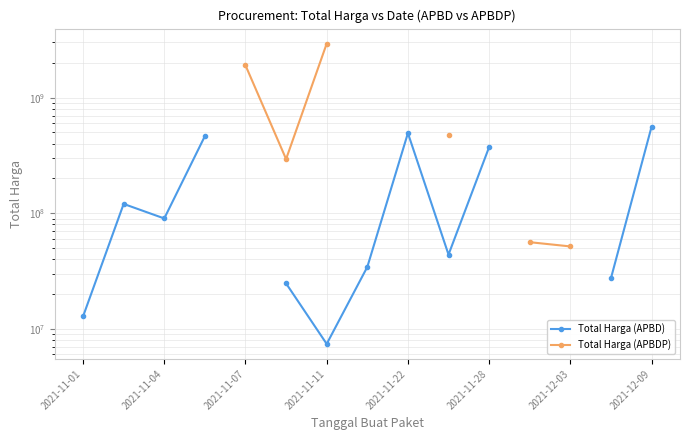

True or false: Total Harga (APBDP) and Total Harga (APBD) intersect in this chart.

False